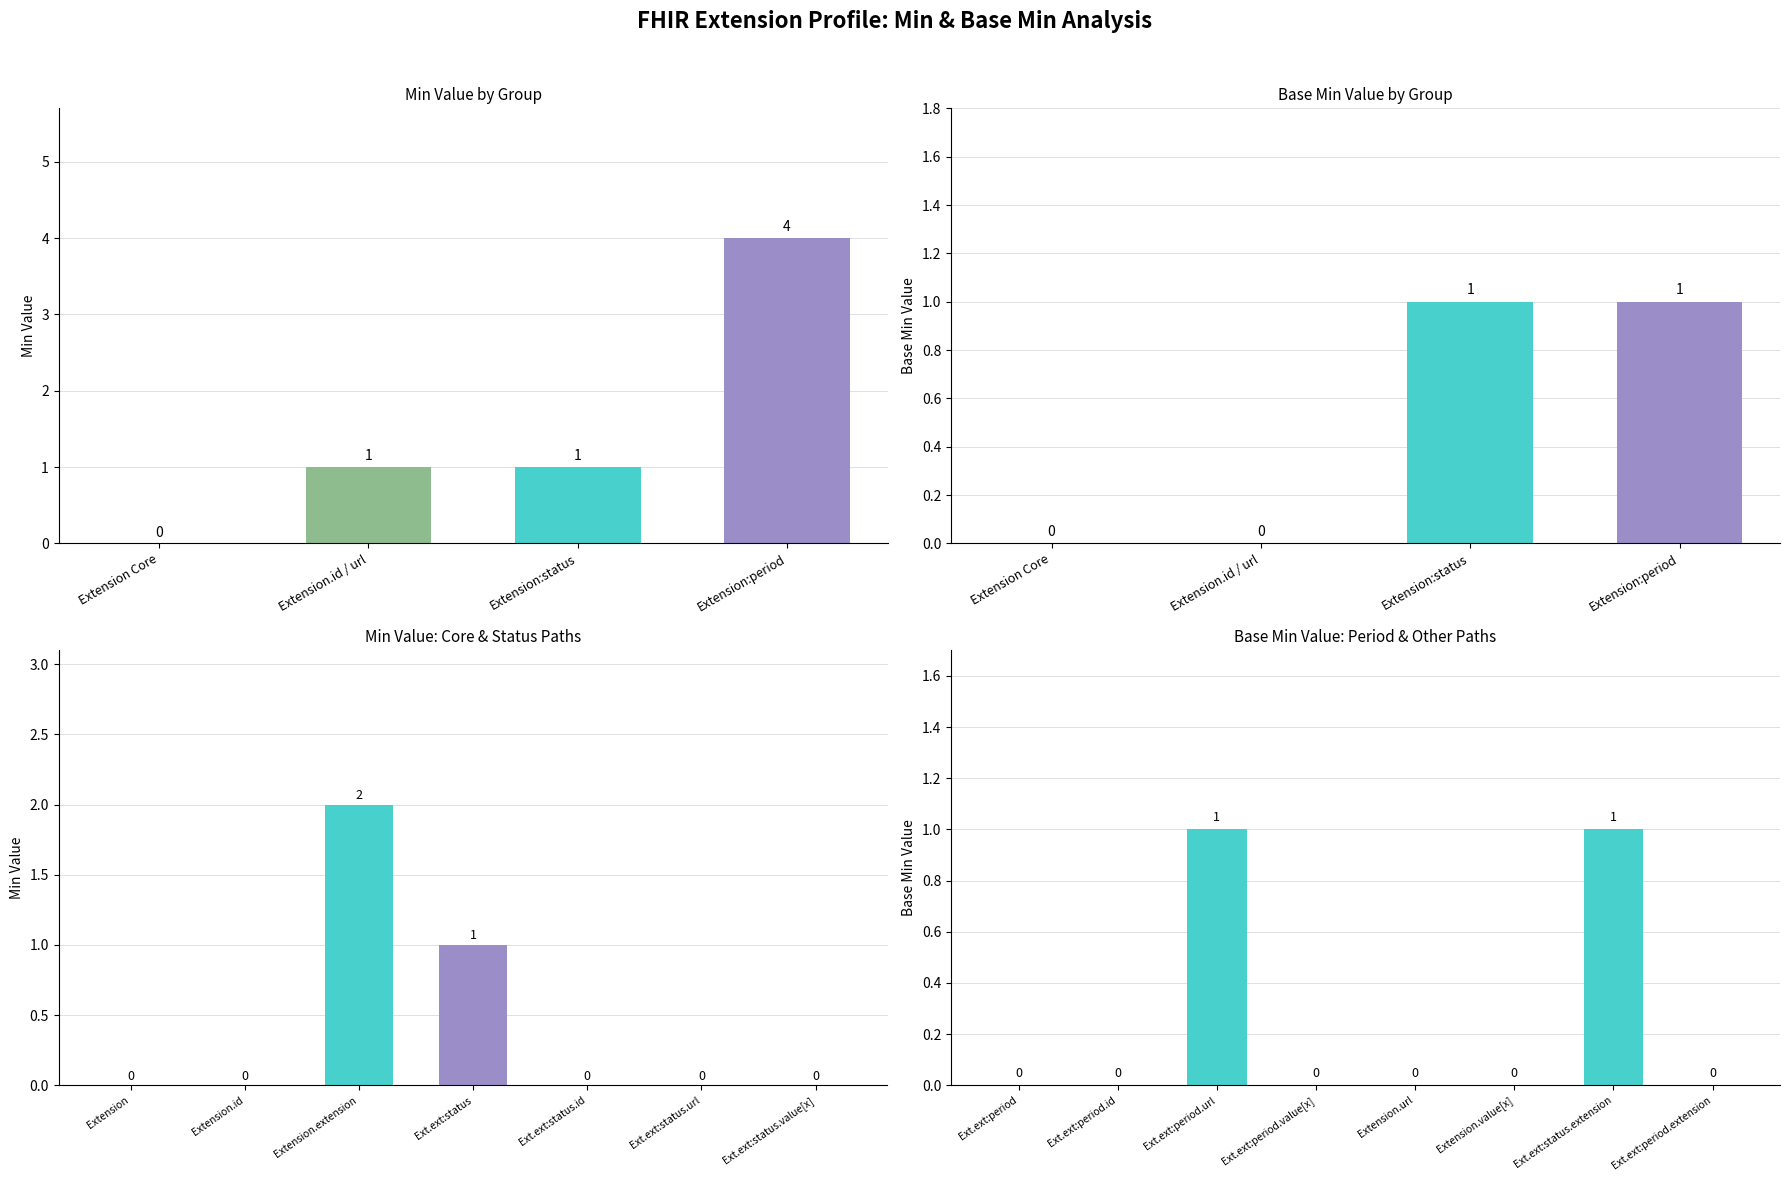

What is the difference between the maximum and minimum values in the Min series?

2